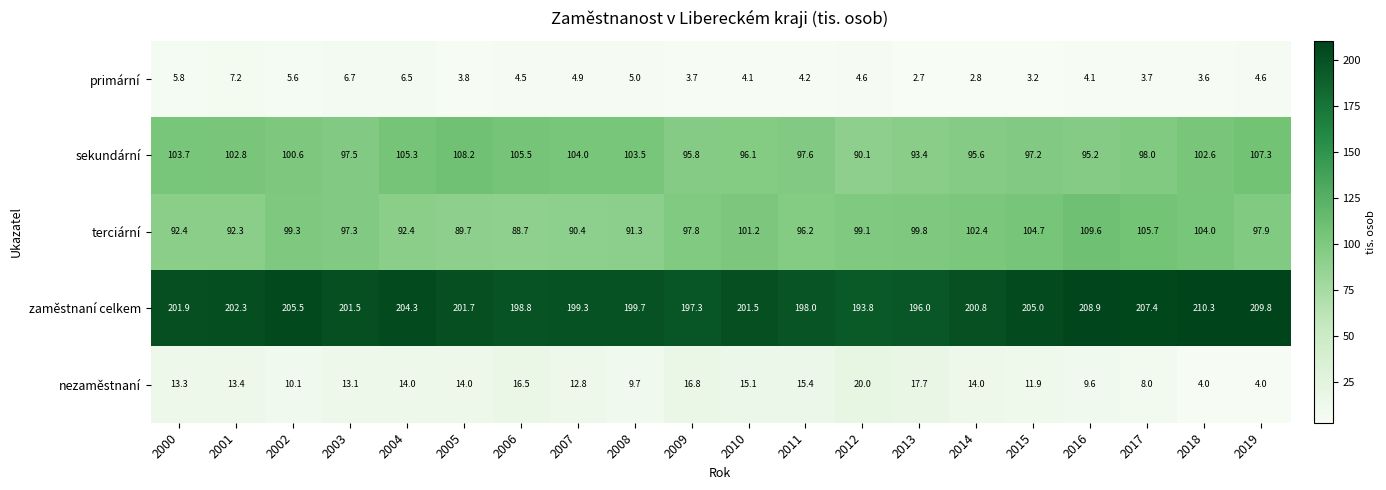

The value of terciární at 2009 is 97.8. True or false?

True